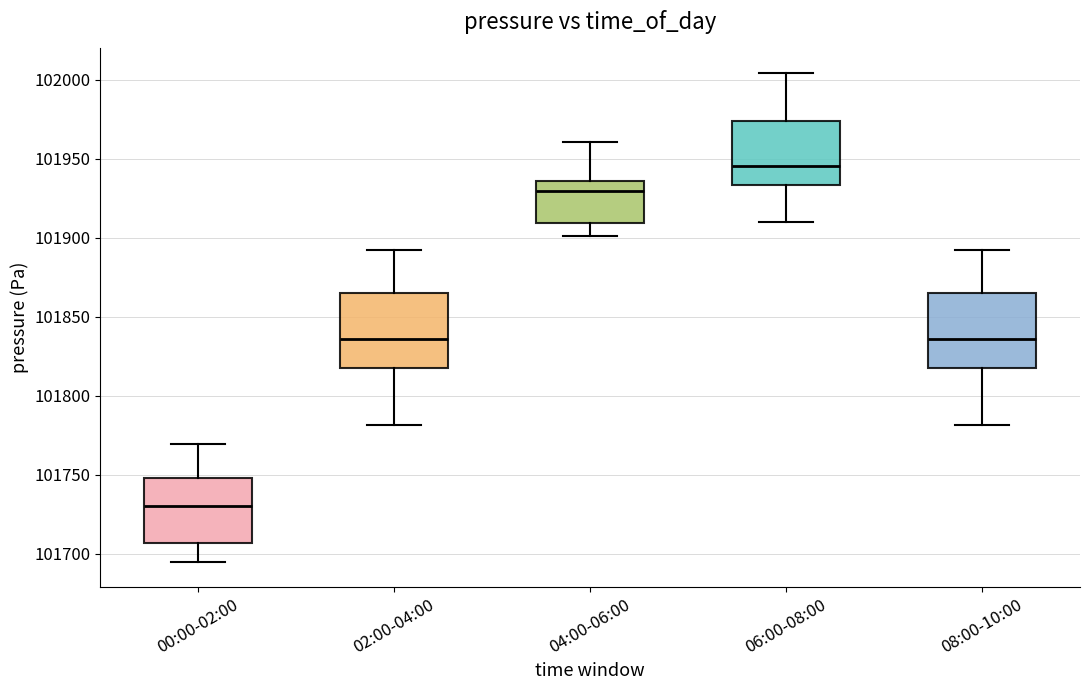

Reading left to right, read every box against the y-axis: the position of its median line, the range the box covers, and the ends of its whiskers. The values are not printed on the chart, so give them approximately, as read against the axis.

00:00-02:00: median 101730, box 101705 to 101750, whiskers 101695 to 101770
02:00-04:00: median 101835, box 101820 to 101865, whiskers 101780 to 101890
04:00-06:00: median 101930, box 101910 to 101935, whiskers 101900 to 101960
06:00-08:00: median 101945, box 101935 to 101975, whiskers 101910 to 102005
08:00-10:00: median 101835, box 101820 to 101865, whiskers 101780 to 101890